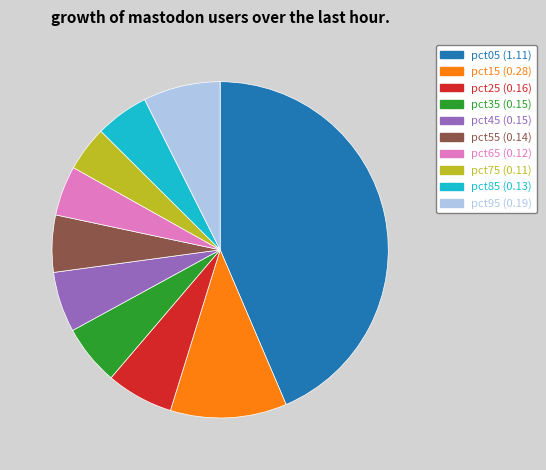

How many segments does this pie chart have?

10